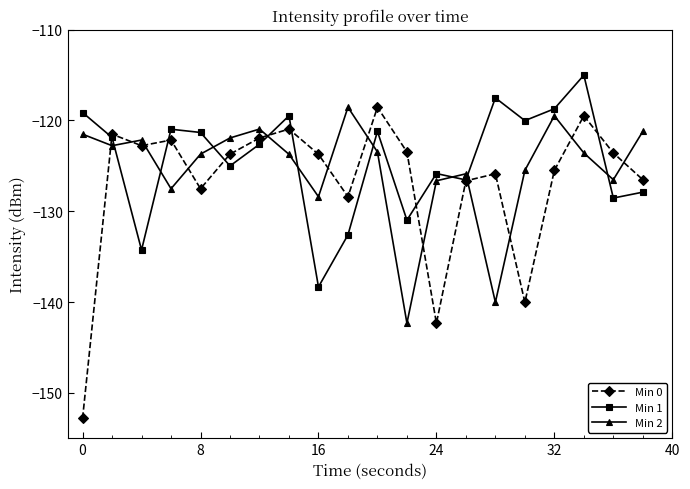

Which series ends up on top after the final intersection of Min 2 and Min 0?

Min 2